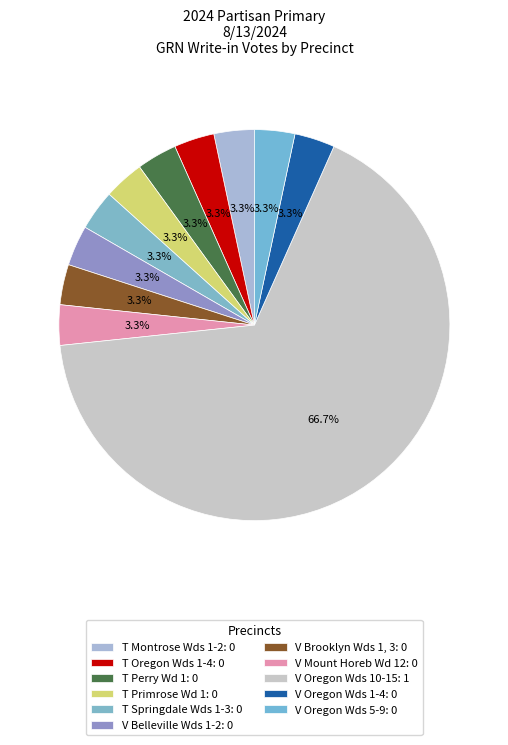

Count the number of slices in the pie.

11